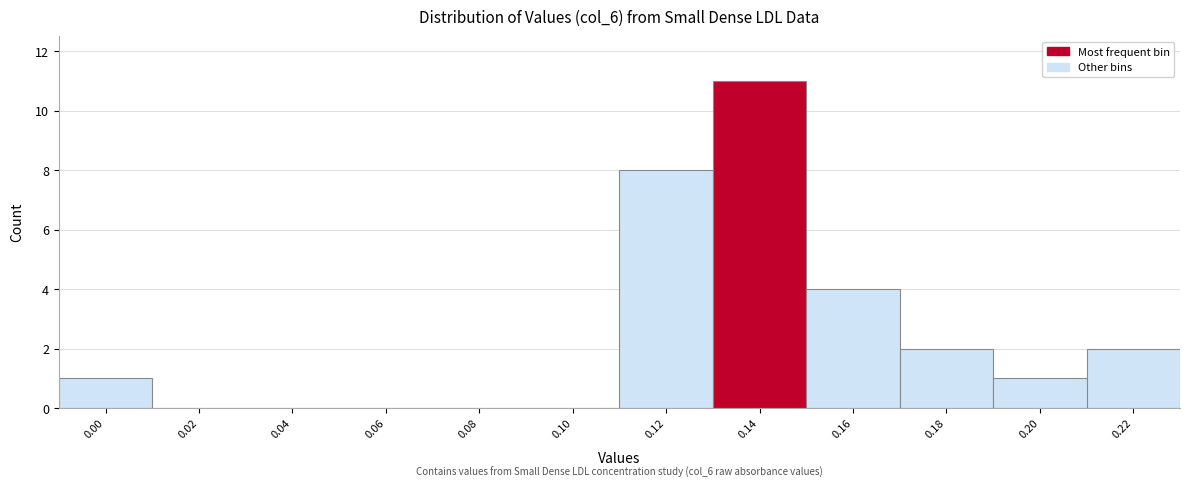

Reading left to right, transcribe all the data shown in this chart.

0.00=1	0.02=0	0.04=0	0.06=0	0.08=0	0.10=0	0.12=8	0.14=11	0.16=4	0.18=2	0.20=1	0.22=2